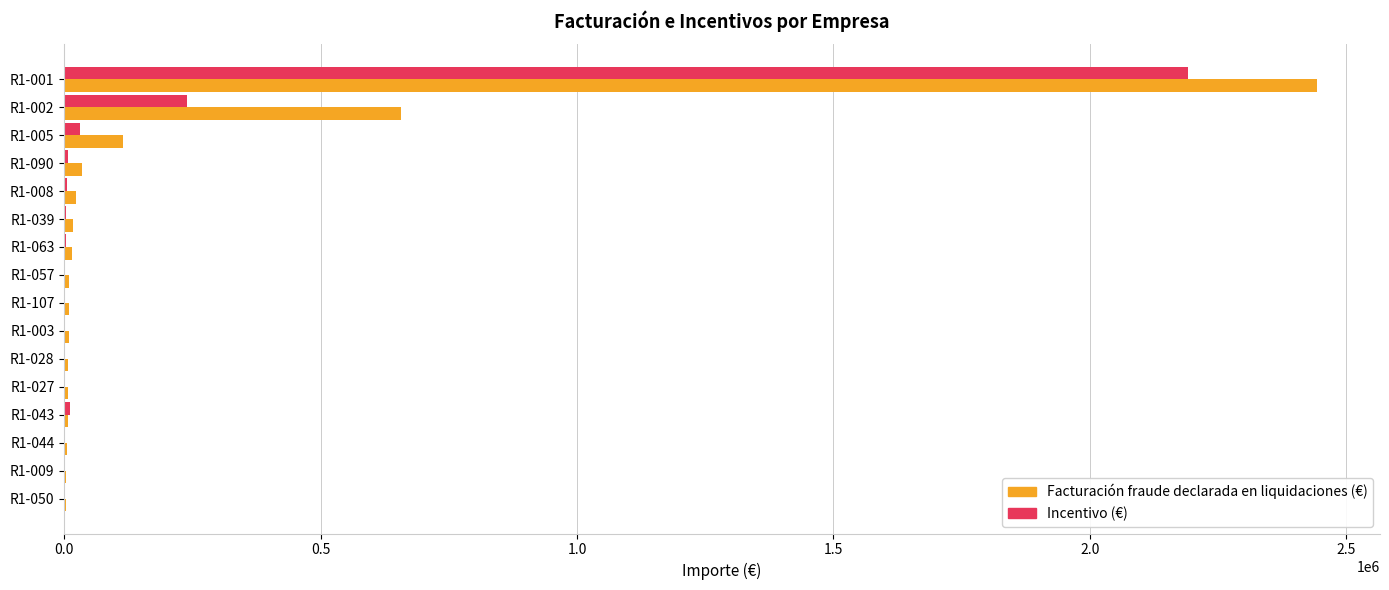

Where is Facturación fraude declarada en liquidaciones (€) nearest to the value 1223440?

R1-002